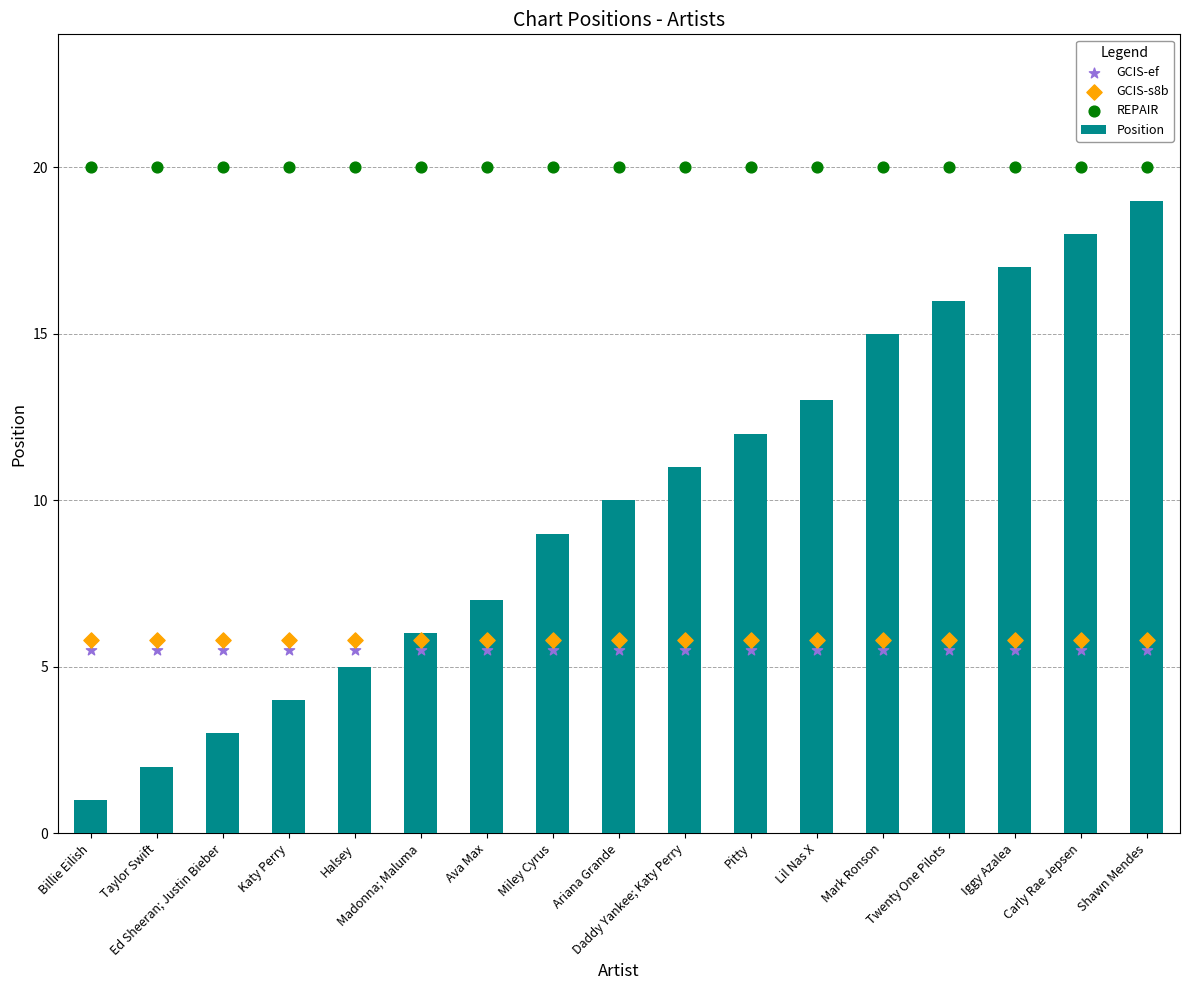

Which series reaches the minimum Y coordinate?

Position